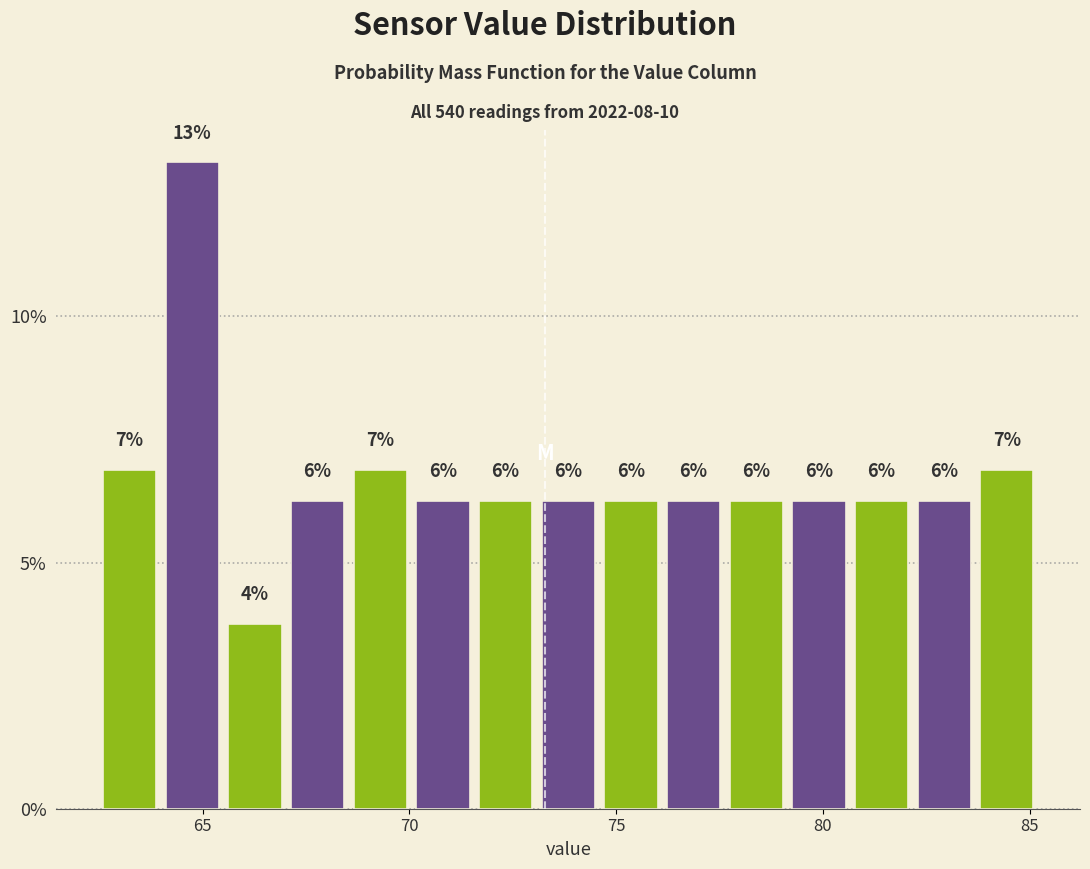

Read against the x-axis, roughly where is the centre of the tallest bar?

65.0